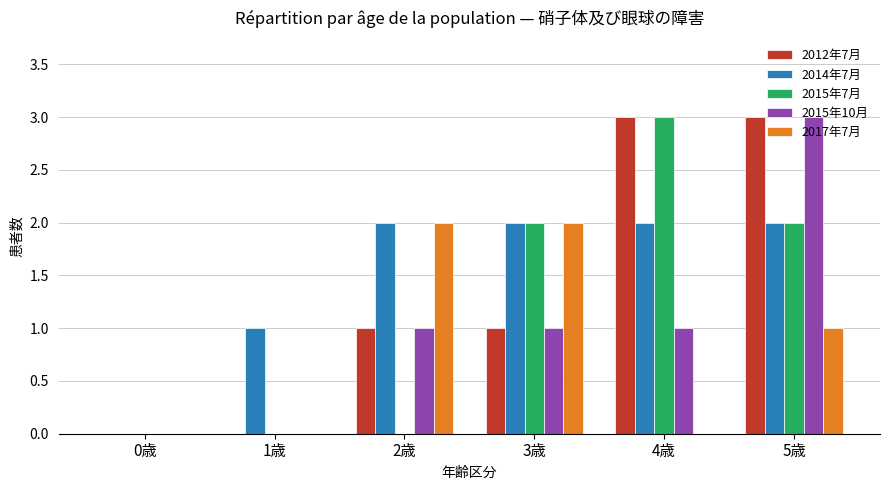

Is it true that 2017年7月 equals 1 at 3歳?

False